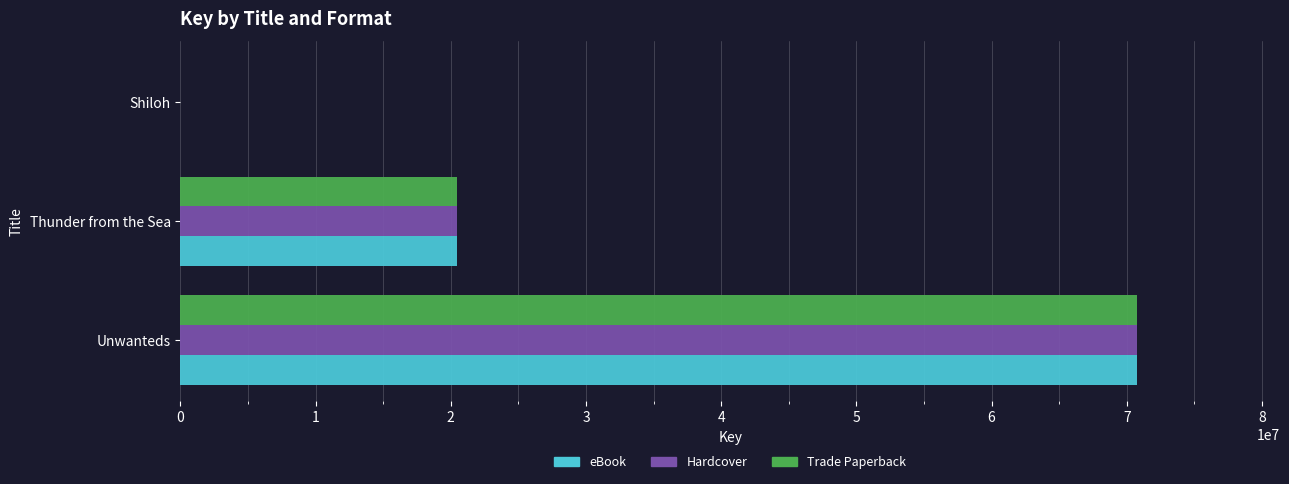

Count the Hardcover values in the range 5691 to 70727444.

3